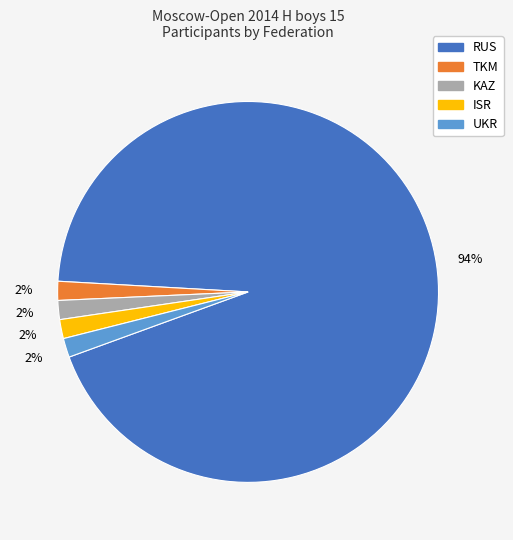

True or false: UKR accounts for 2% of the total.

True